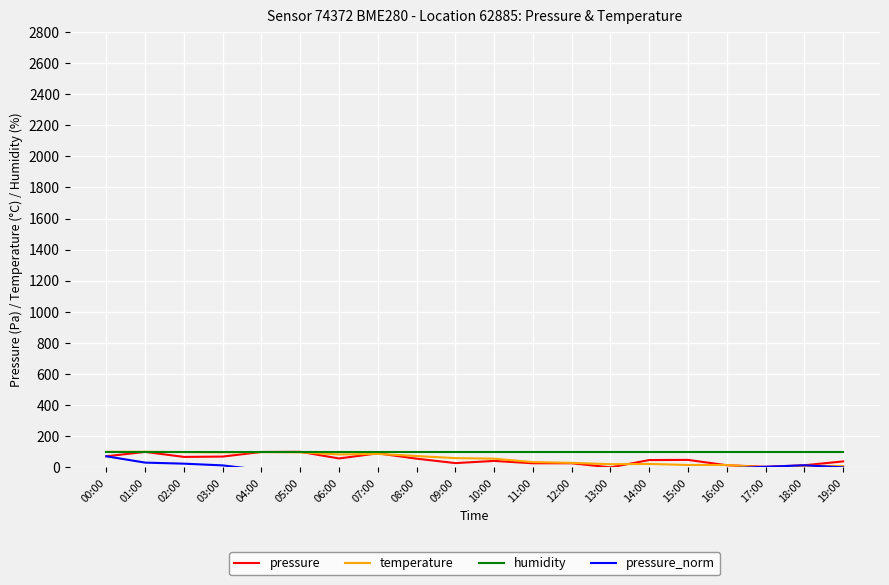

Reading left to right, extract all data points from this chart.

pressure: 00:00=71.2	01:00=99.5	02:00=67.2	03:00=69.4	04:00=98.9	05:00=100.0	06:00=57.3	07:00=90.2	08:00=55.9	09:00=27.4	10:00=41.5	11:00=26.3	12:00=26.2	13:00=0.0	14:00=47.0	15:00=48.0	16:00=13.5	17:00=3.6	18:00=13.4	19:00=38.3
temperature: 00:00=100.0	01:00=100.0	02:00=98.3	03:00=96.6	04:00=98.3	05:00=96.6	06:00=83.1	07:00=86.4	08:00=72.9	09:00=59.3	10:00=55.9	11:00=33.9	12:00=28.8	13:00=20.3	14:00=22.0	15:00=15.3	16:00=15.3	17:00=0.0	18:00=10.2	19:00=8.5
humidity: 00:00=100.0	01:00=100.0	02:00=100.0	03:00=100.0	04:00=100.0	05:00=100.0	06:00=100.0	07:00=100.0	08:00=100.0	09:00=100.0	10:00=100.0	11:00=100.0	12:00=100.0	13:00=100.0	14:00=100.0	15:00=100.0	16:00=100.0	17:00=100.0	18:00=100.0	19:00=100.0
pressure_norm: 00:00=71.2	01:00=30.5	02:00=23.7	03:00=12.7	04:00=-16.8	05:00=-19.7	06:00=-22.0	07:00=-30.2	08:00=-9.5	09:00=-41.2	10:00=-35.4	11:00=-16.5	12:00=-44.1	13:00=-45.4	14:00=-41.8	15:00=-57.6	16:00=-6.2	17:00=3.6	18:00=13.4	19:00=0.0